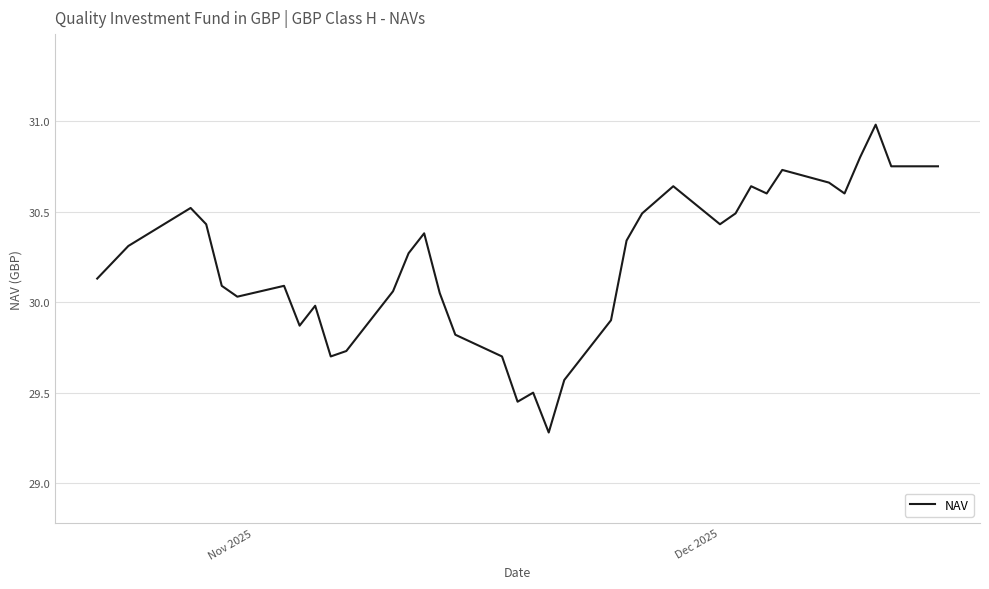

How many lines are shown in the chart?

1